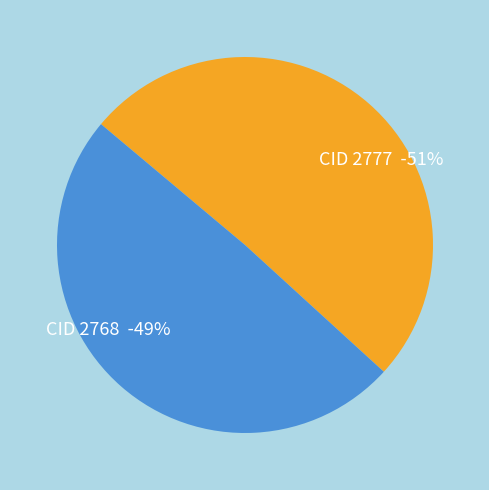

Which category has the smallest portion of the pie?

2768